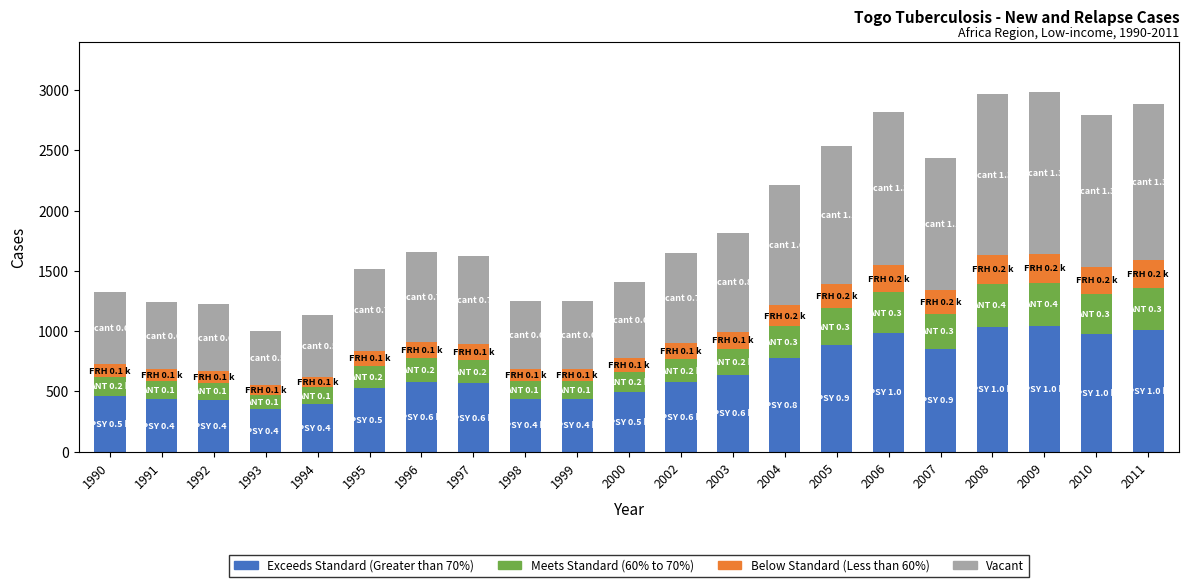

What is the difference between the maximum and minimum values in the Exceeds Standard (Greater than 70%) series?

694